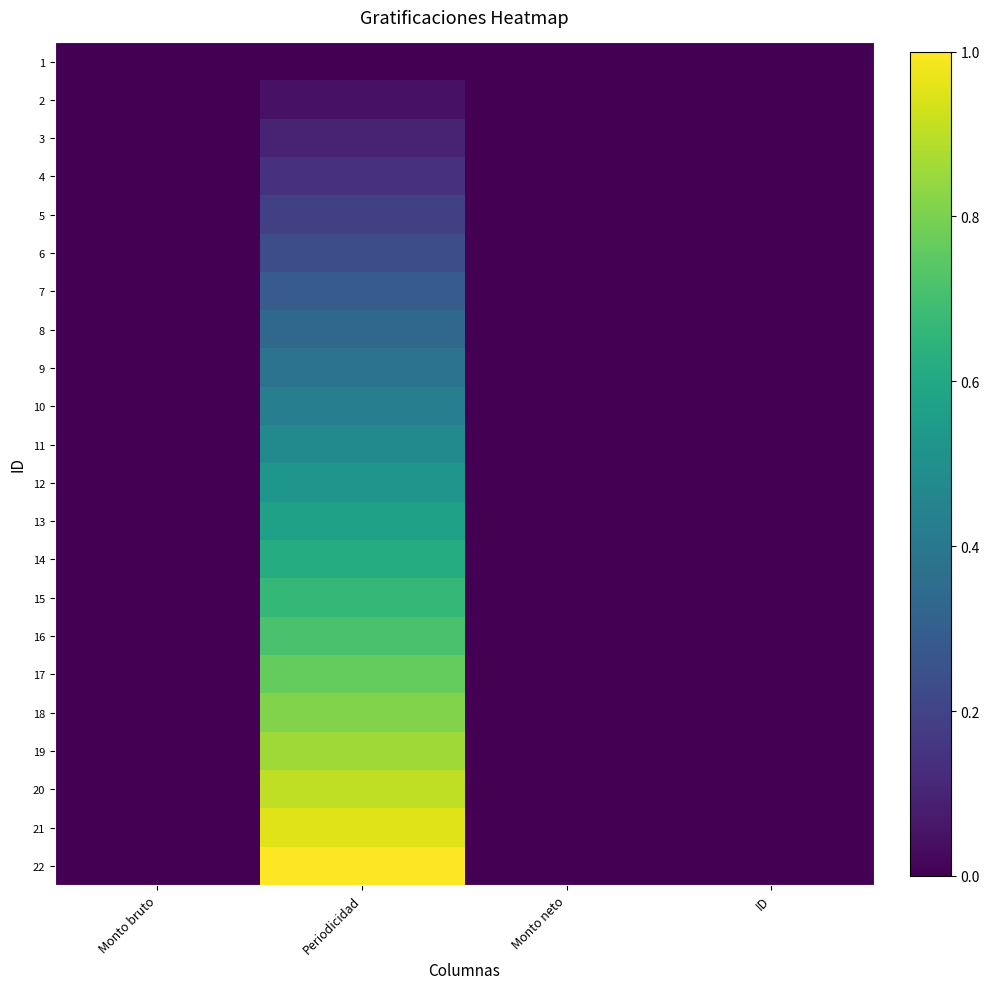

At which category is the sum across all series the highest?

Periodicidad